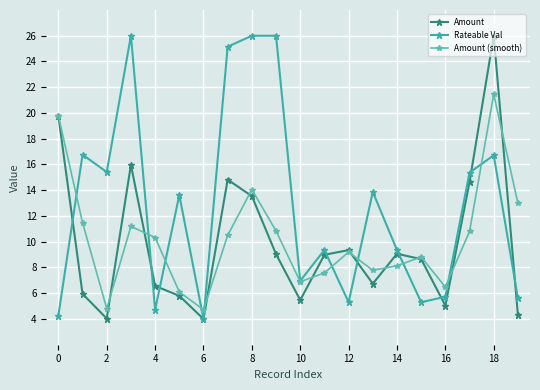

How many data points in Amount (smooth) are above 10?

10